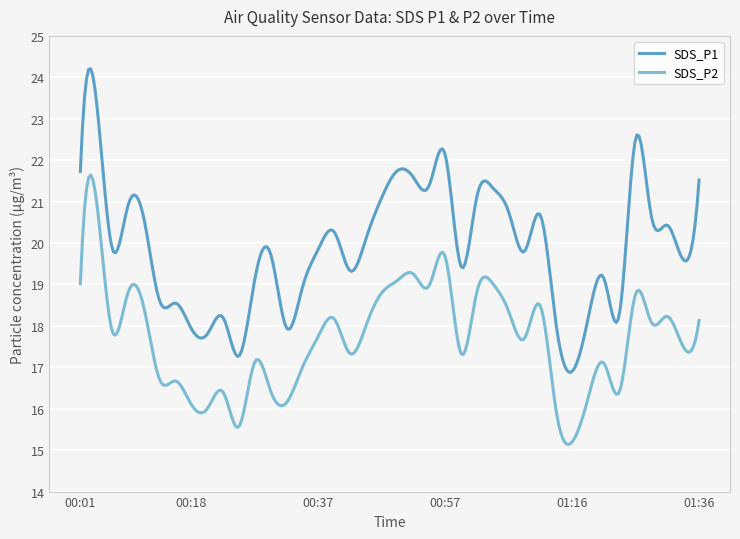

True or false: SDS_P2 and SDS_P1 intersect in this chart.

False